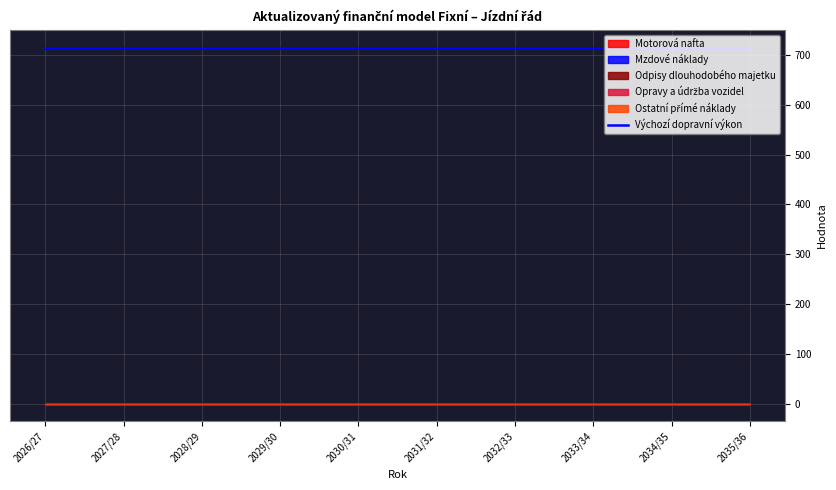

Is this an area chart (filled region under the line)?

No